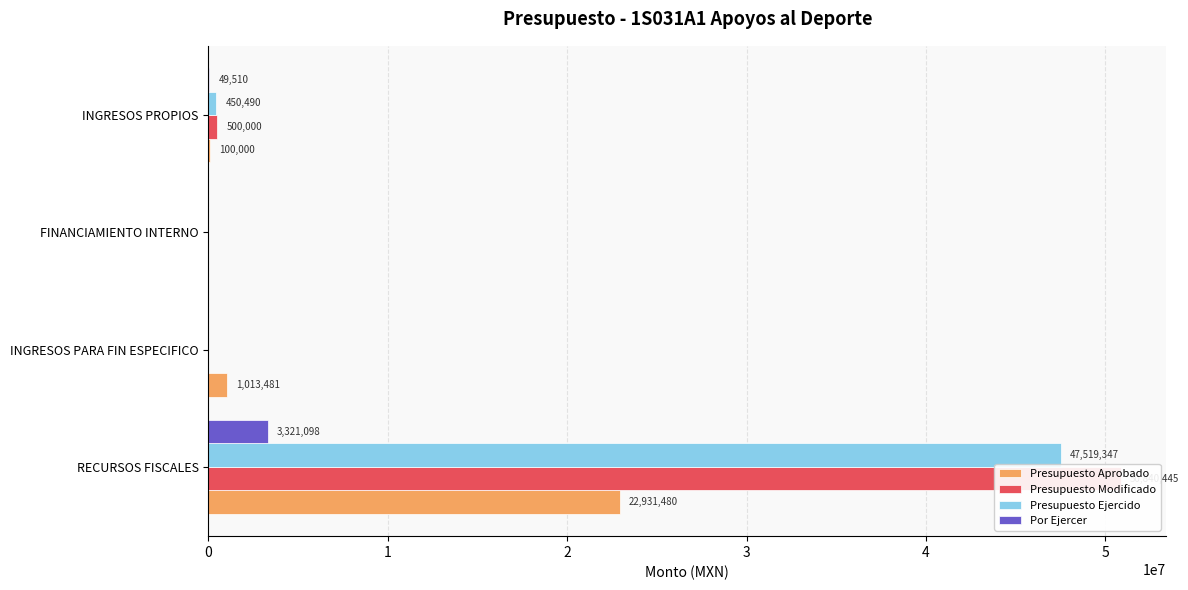

True or false: Presupuesto Aprobado has a value of 1013481.1 at INGRESOS PARA FIN ESPECIFICO.

True